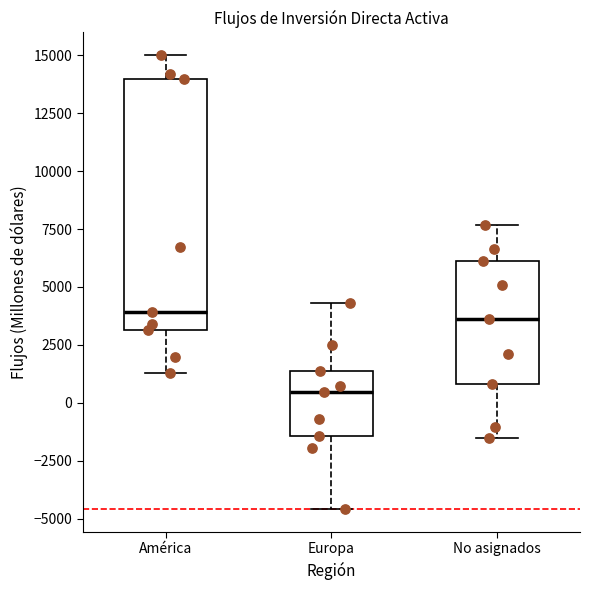

Where is the upper edge of the box for No asignados on the y-axis? The values are not printed on the chart, so give them approximately, as read against the axis.

6000